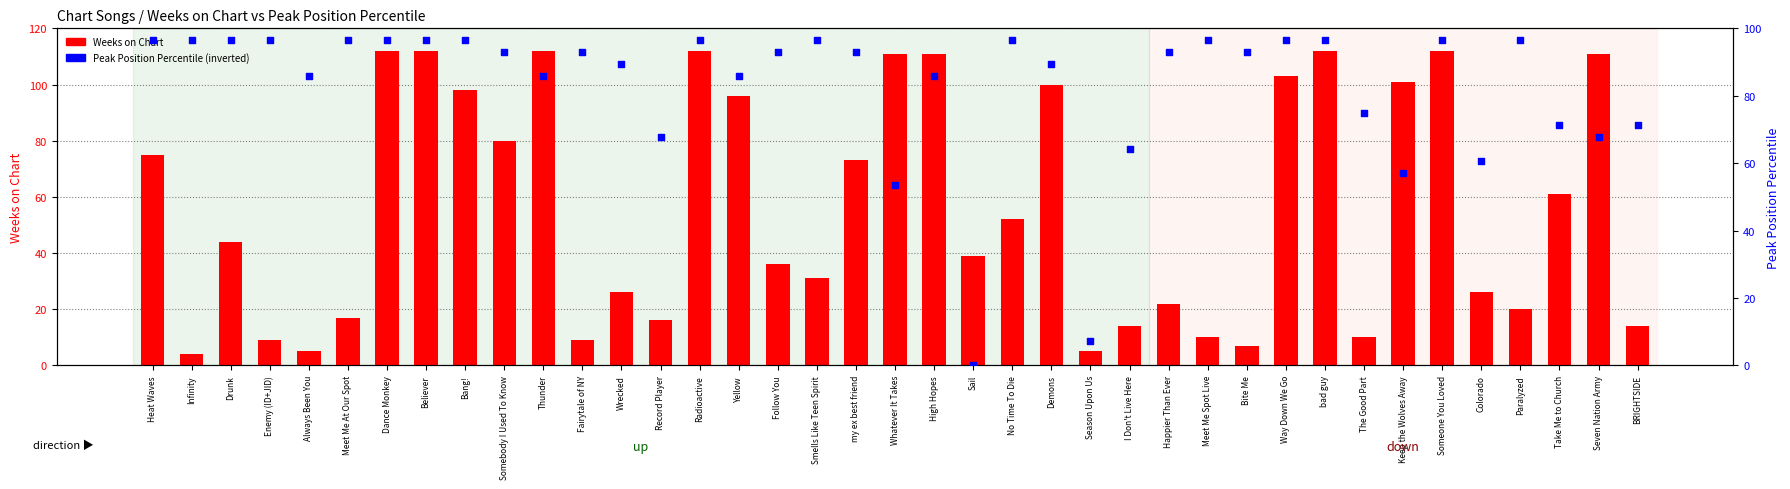

Which series has the widest spread of Y values?

Weeks on Chart